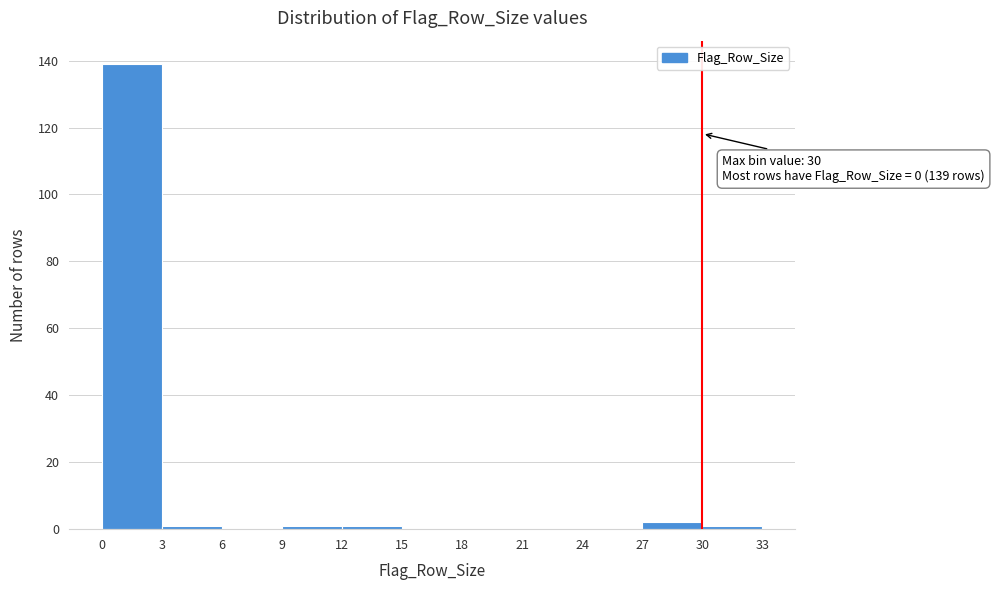

Which range on the x-axis has the tallest bar?

0 to 3